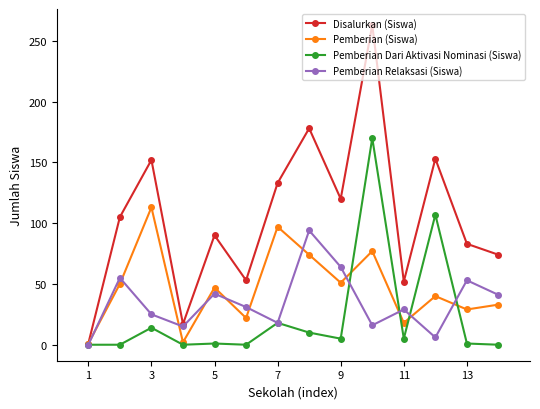

How many lines are shown in the chart?

4